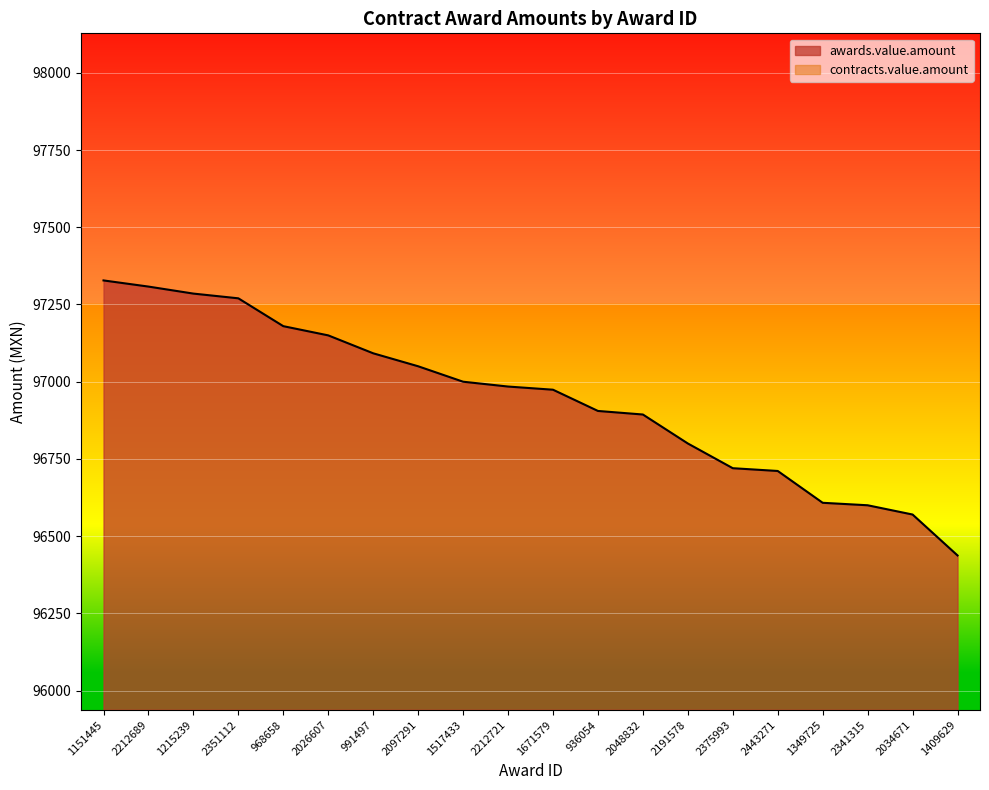

Count the number of categories in the chart.

20